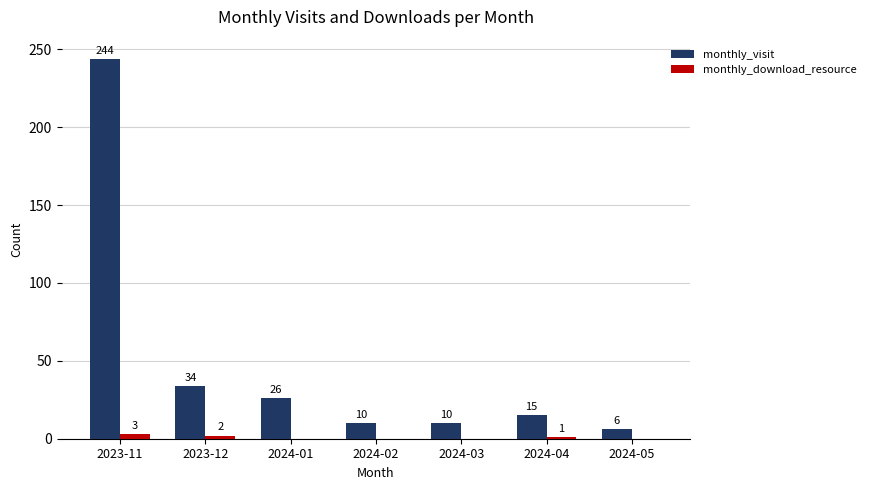

Which series changed the most between 2023-11 and 2024-04?

monthly_visit